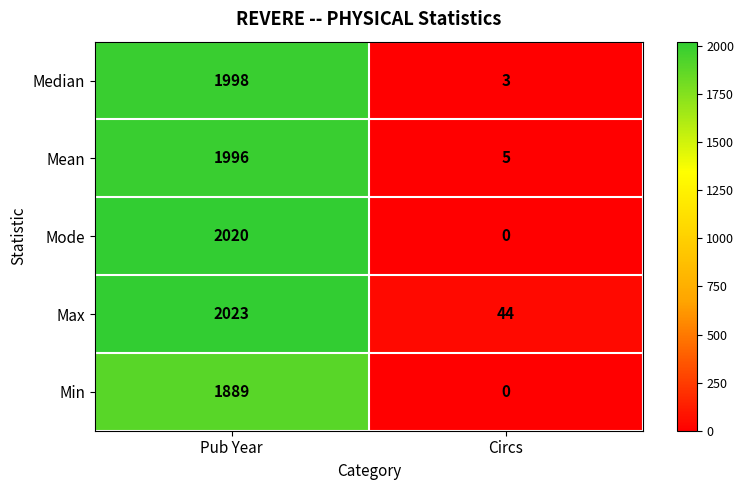

Where is Mean nearest to the value 1000?

Circs